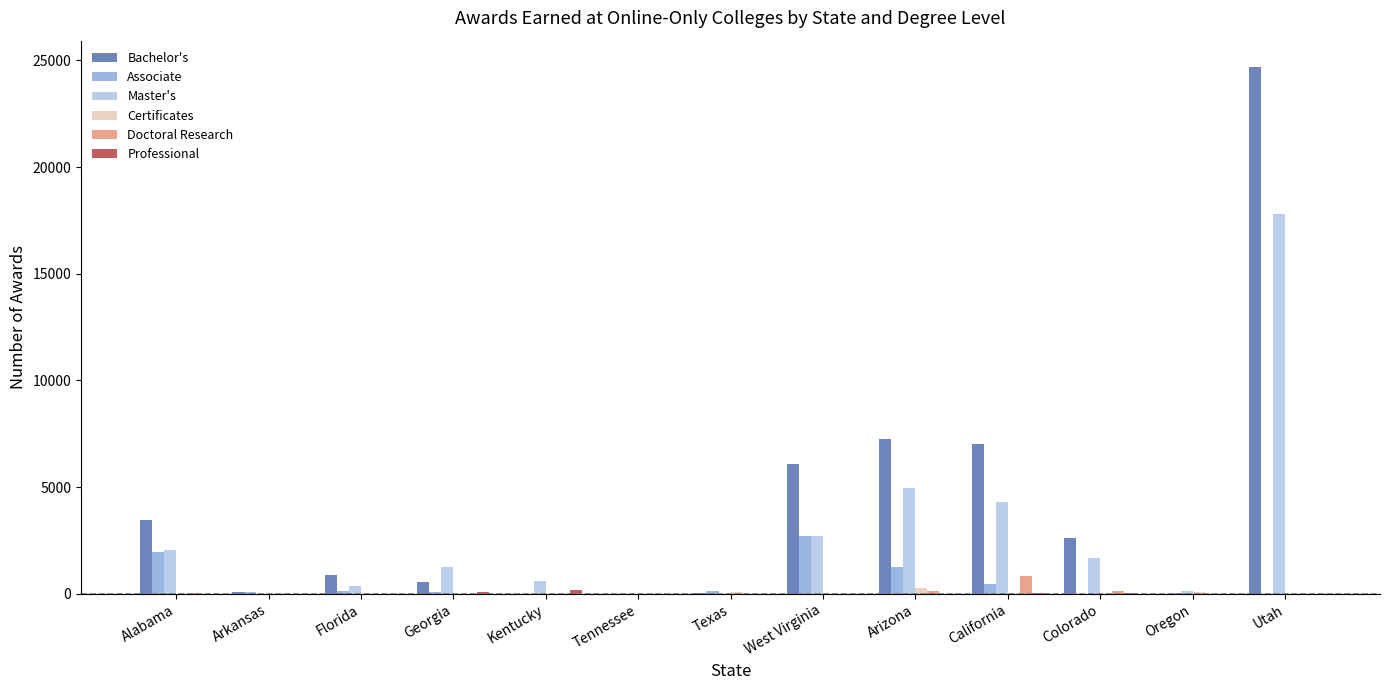

What is the highest value of the Bachelor's series?

24687